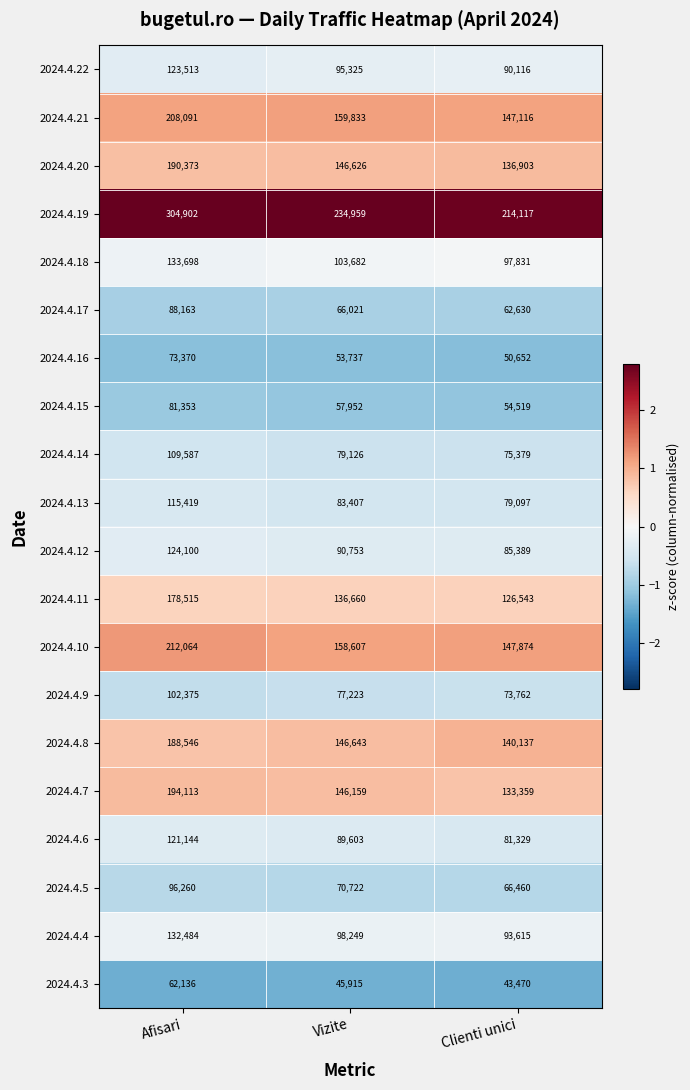

Which series has the largest total across all categories?

2024.4.19